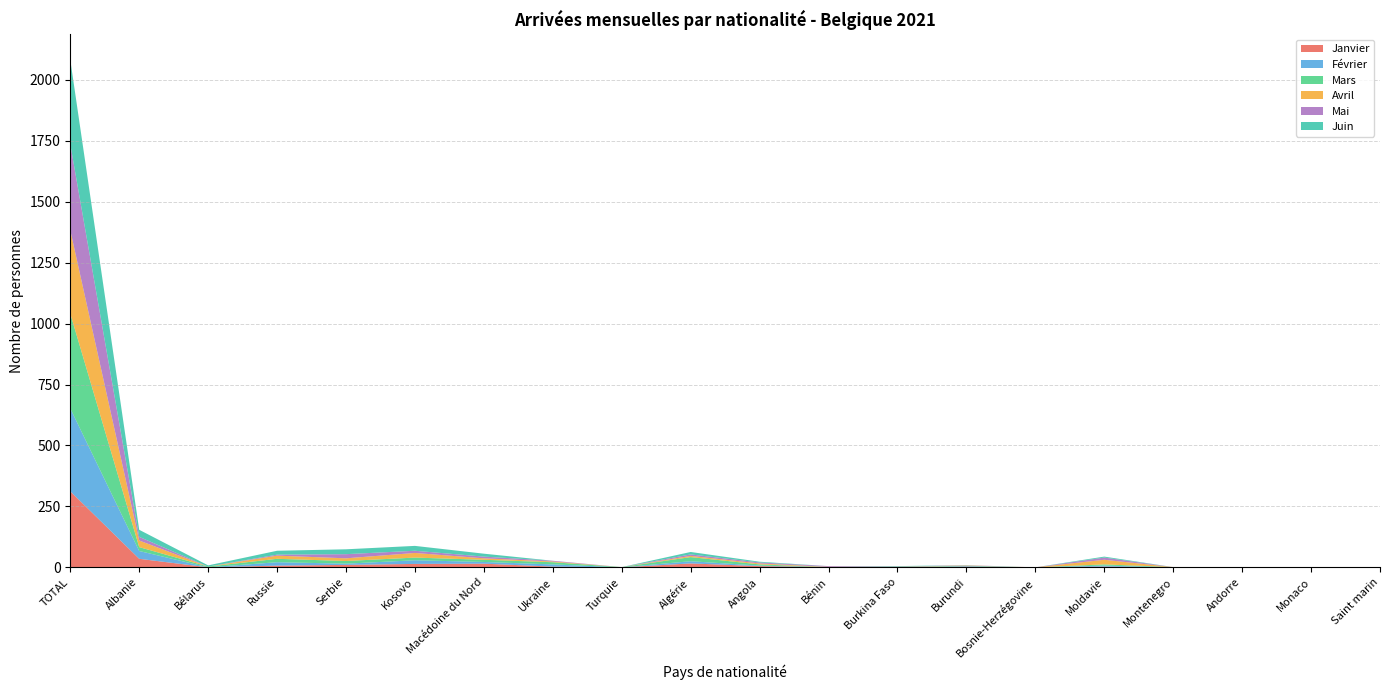

Reading right to left, what are all the values shown in this chart?

Janvier: Saint marin=0	Monaco=0	Andorre=0	Montenegro=0	Moldavie=3	Bosnie-Herzégovine=0	Burundi=3	Burkina Faso=0	Bénin=1	Angola=5	Algérie=16	Turquie=0	Ukraine=3	Macédoine du Nord=15	Kosovo=14	Serbie=10	Russie=7	Bélarus=0	Albanie=35	TOTAL=312
Février: Saint marin=0	Monaco=0	Andorre=0	Montenegro=0	Moldavie=4	Bosnie-Herzégovine=0	Burundi=2	Burkina Faso=0	Bénin=0	Angola=2	Algérie=9	Turquie=0	Ukraine=9	Macédoine du Nord=7	Kosovo=15	Serbie=5	Russie=14	Bélarus=0	Albanie=32	TOTAL=340
Mars: Saint marin=0	Monaco=0	Andorre=0	Montenegro=1	Moldavie=5	Bosnie-Herzégovine=0	Burundi=2	Burkina Faso=1	Bénin=0	Angola=5	Algérie=17	Turquie=1	Ukraine=9	Macédoine du Nord=9	Kosovo=11	Serbie=11	Russie=14	Bélarus=3	Albanie=16	TOTAL=389
Avril: Saint marin=0	Monaco=0	Andorre=0	Montenegro=0	Moldavie=19	Bosnie-Herzégovine=0	Burundi=1	Burkina Faso=1	Bénin=1	Angola=4	Algérie=5	Turquie=0	Ukraine=3	Macédoine du Nord=6	Kosovo=19	Serbie=11	Russie=13	Bélarus=0	Albanie=27	TOTAL=342
Mai: Saint marin=0	Monaco=0	Andorre=0	Montenegro=0	Moldavie=9	Bosnie-Herzégovine=0	Burundi=1	Burkina Faso=1	Bénin=3	Angola=4	Algérie=6	Turquie=0	Ukraine=3	Macédoine du Nord=7	Kosovo=9	Serbie=17	Russie=4	Bélarus=0	Albanie=15	TOTAL=353
Juin: Saint marin=0	Monaco=0	Andorre=0	Montenegro=0	Moldavie=4	Bosnie-Herzégovine=0	Burundi=0	Burkina Faso=2	Bénin=0	Angola=3	Algérie=10	Turquie=0	Ukraine=0	Macédoine du Nord=12	Kosovo=20	Serbie=20	Russie=16	Bélarus=5	Albanie=29	TOTAL=346